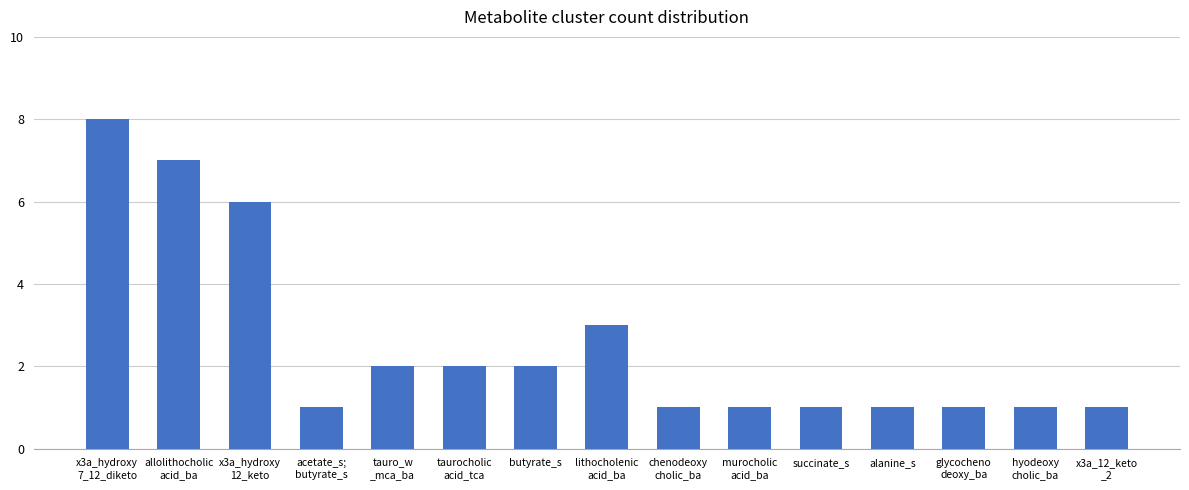

What is the difference between the maximum and second lowest values?

7